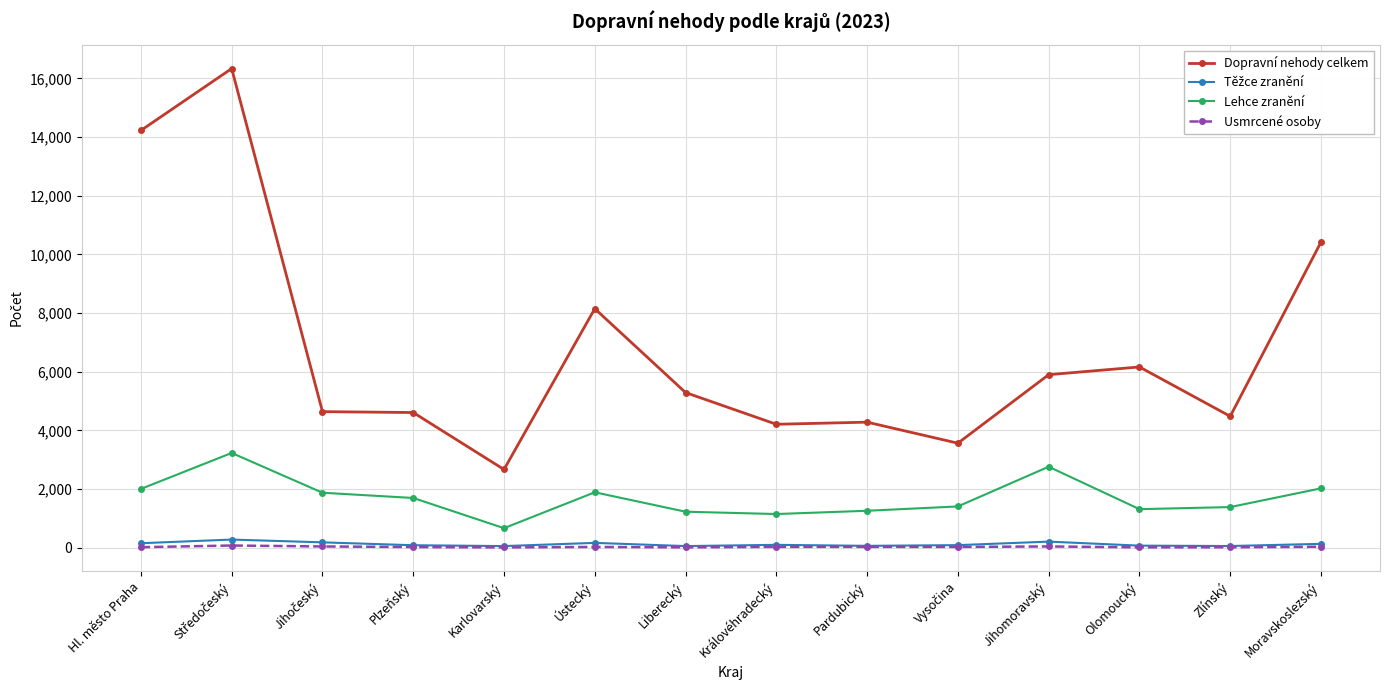

Is this an area chart (filled region under the line)?

No